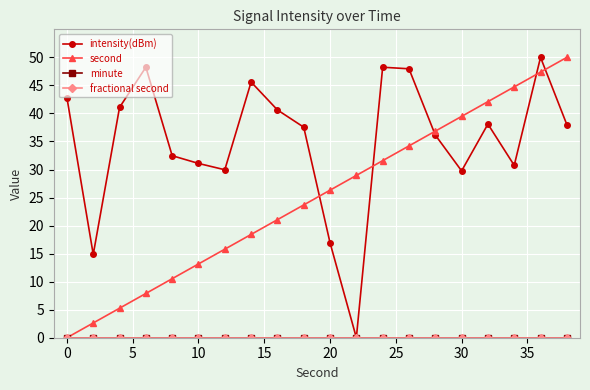

Does the chart have visible grid lines?

Yes